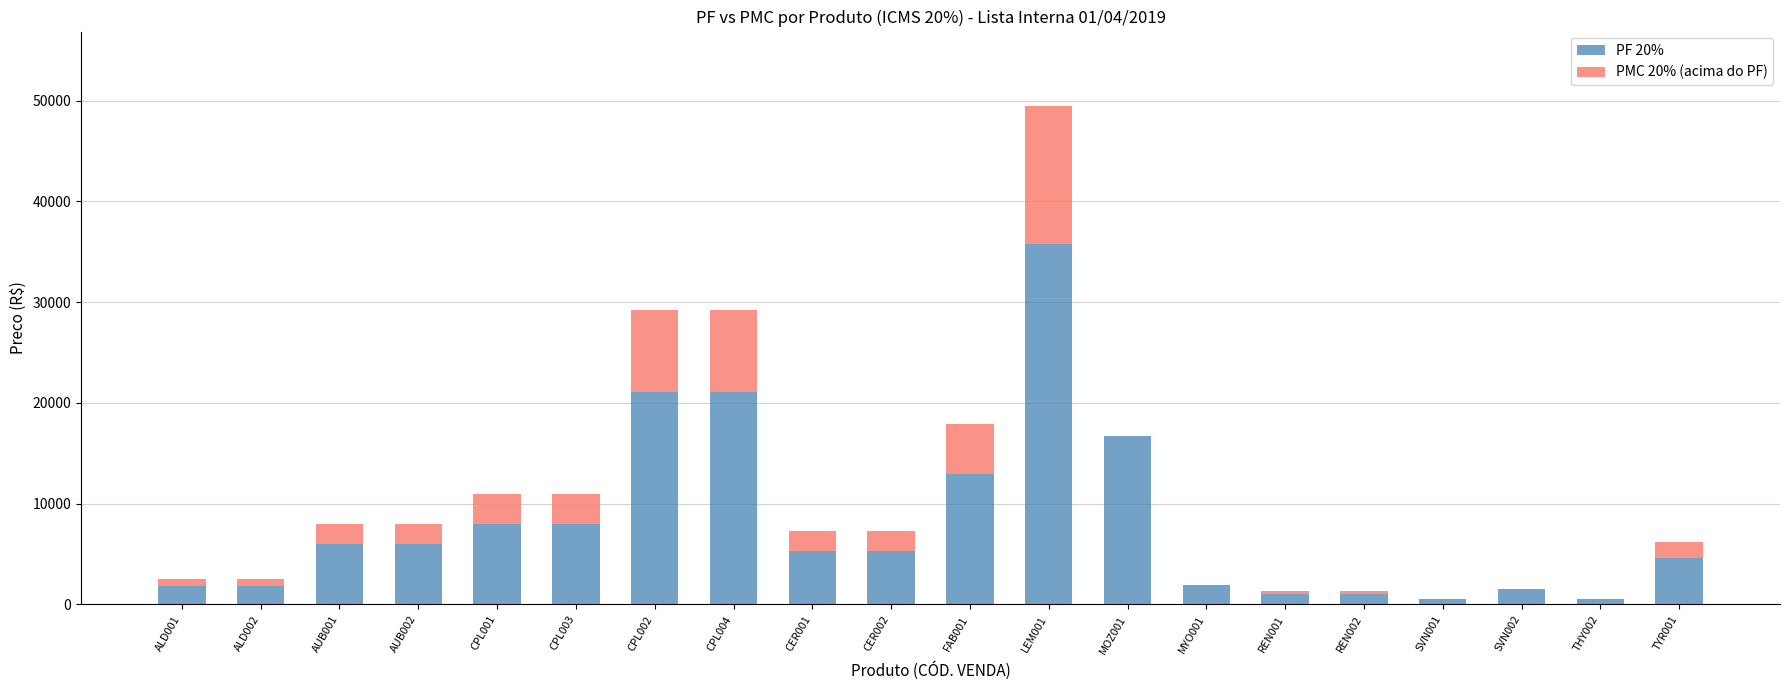

At which category is the sum across all series the highest?

LEM001